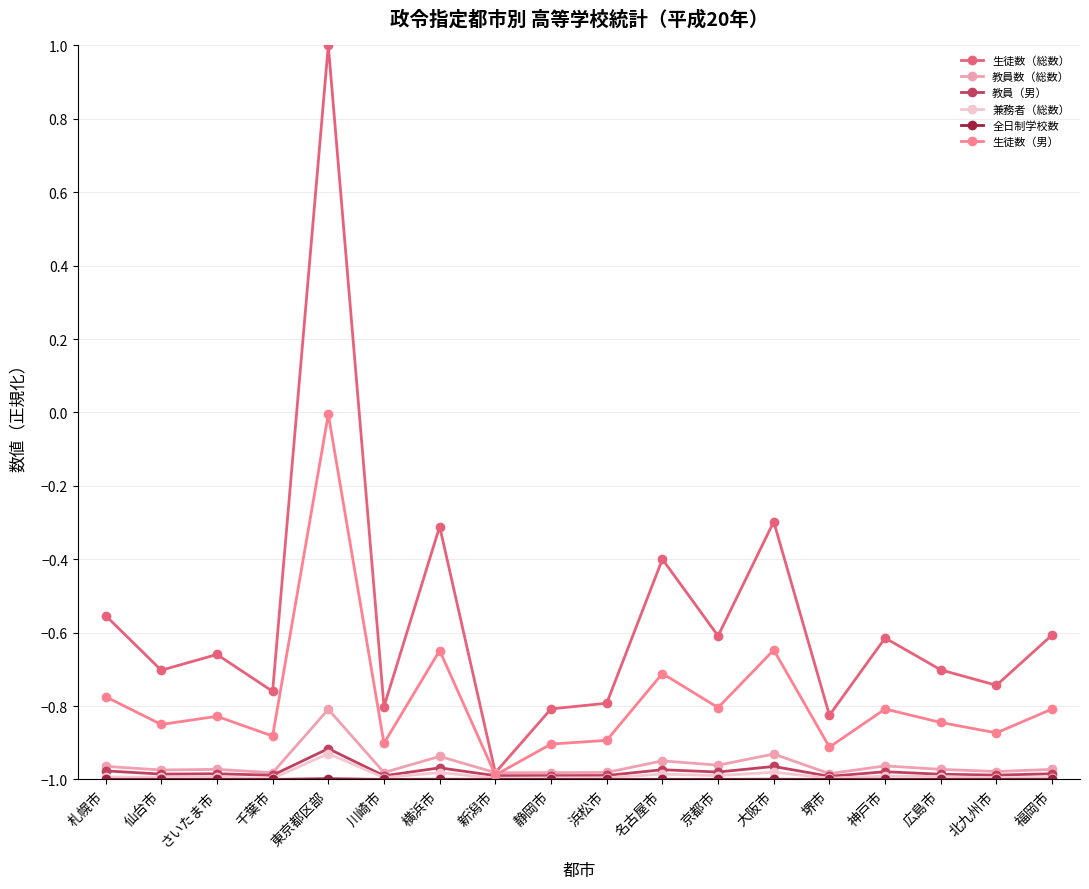

Where is 生徒数（男） nearest to the value 0?

東京都区部